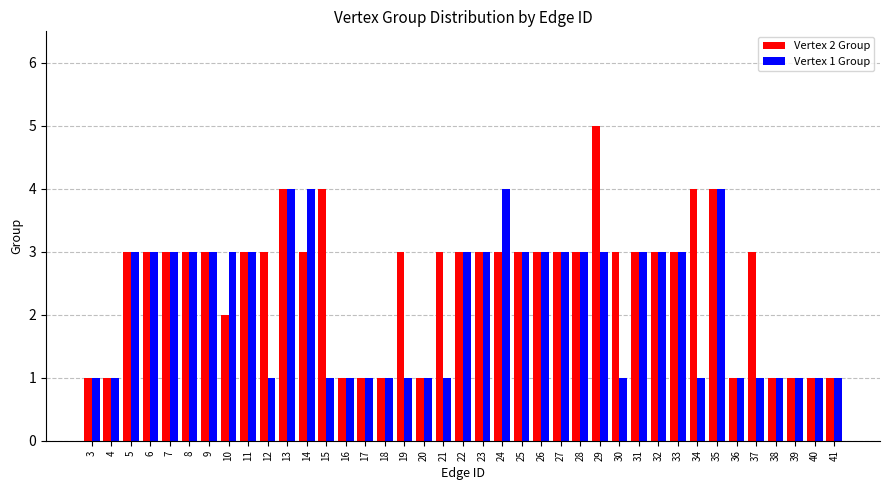

The value of Vertex 2 Group at 23 is 3. True or false?

True